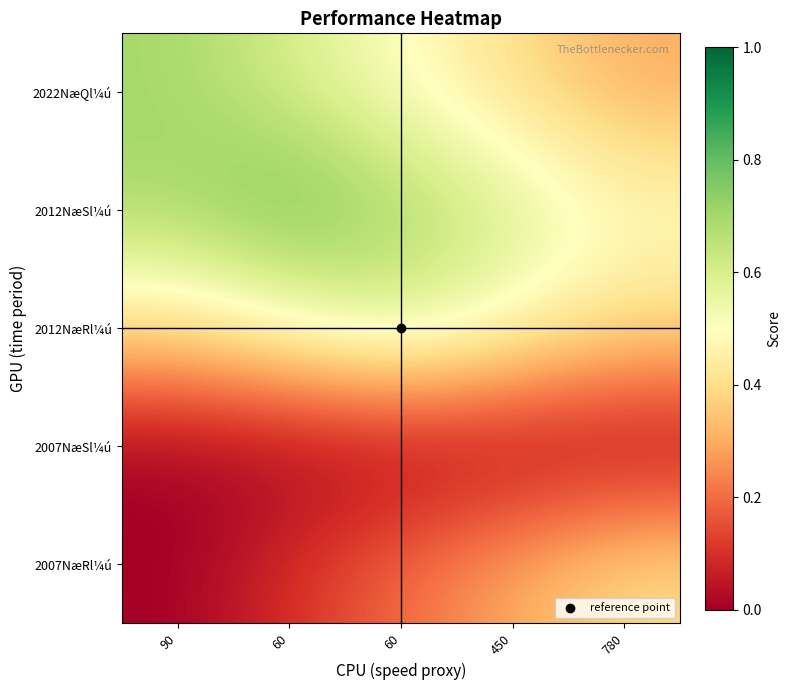

Which series changed the most between 90 and 60?

2012NæRl¼ú